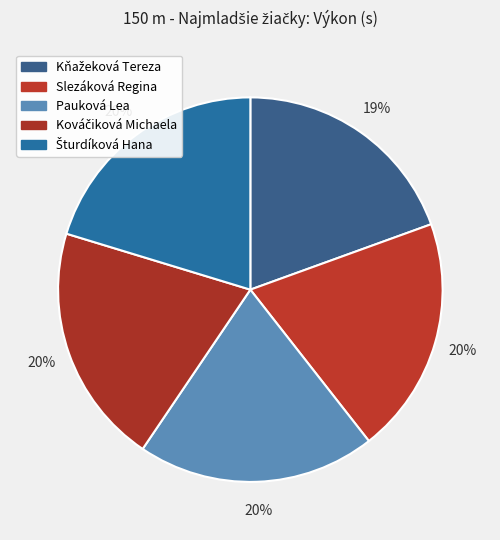

To the nearest percent, what portion does Šturdíková Hana represent?

20%